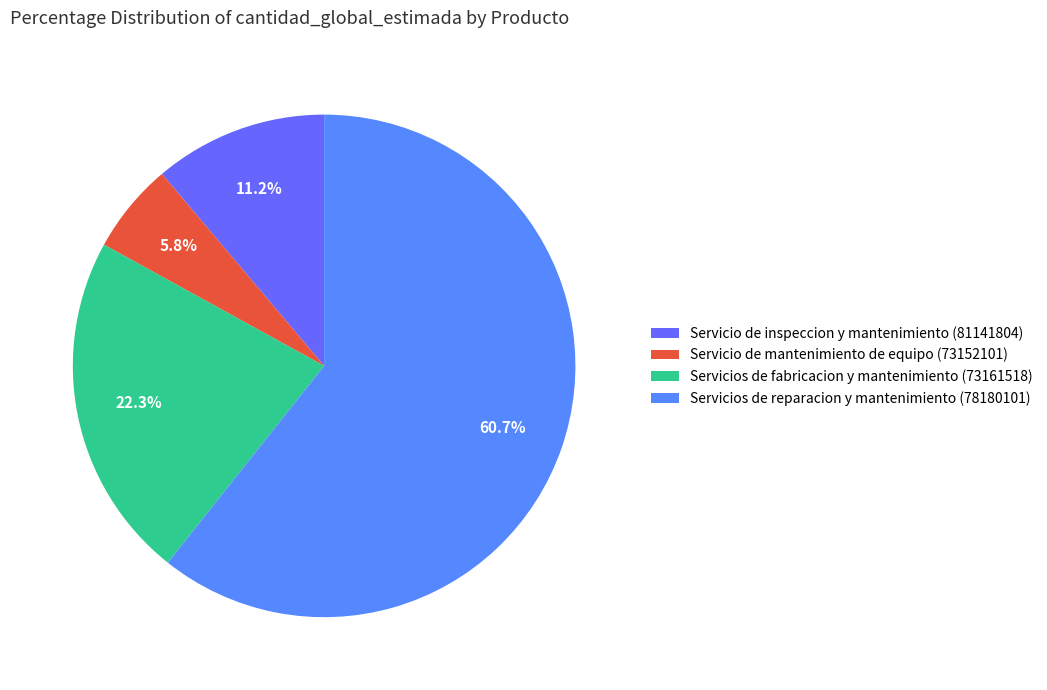

Which slice is the smallest?

Servicio de mantenimiento de equipo (73152101)